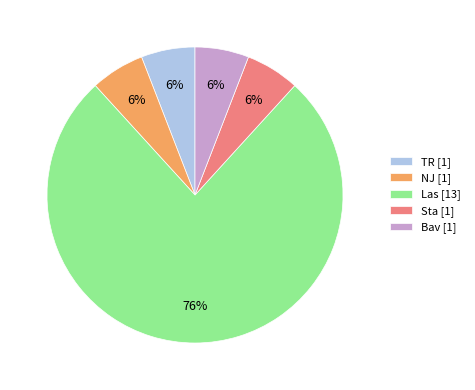

Which category has the biggest portion of the pie?

Las [13]